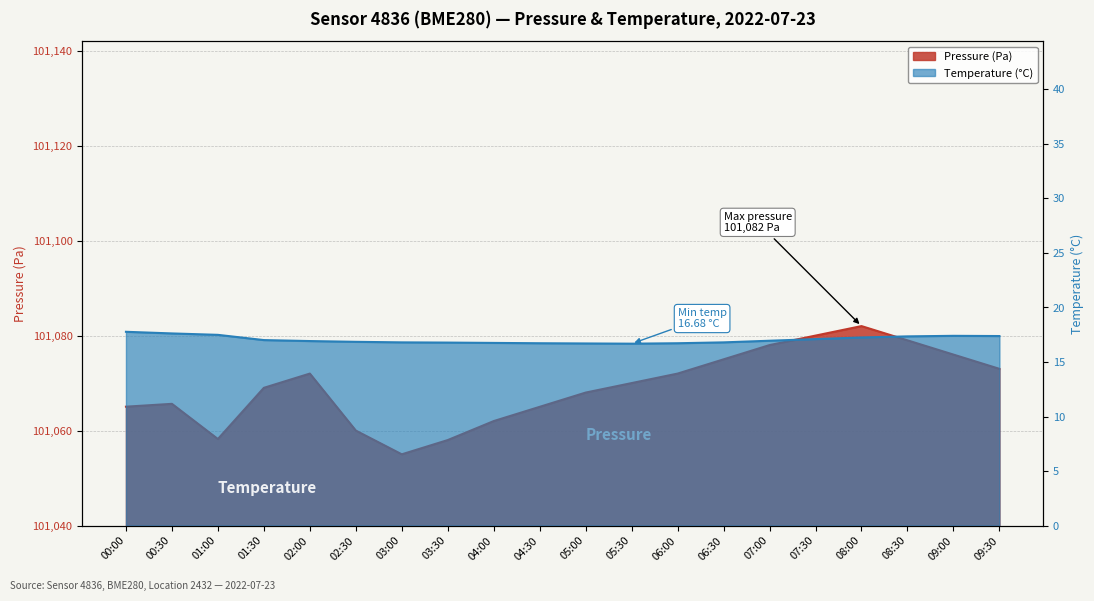

At which category is the sum across all series the highest?

08:00